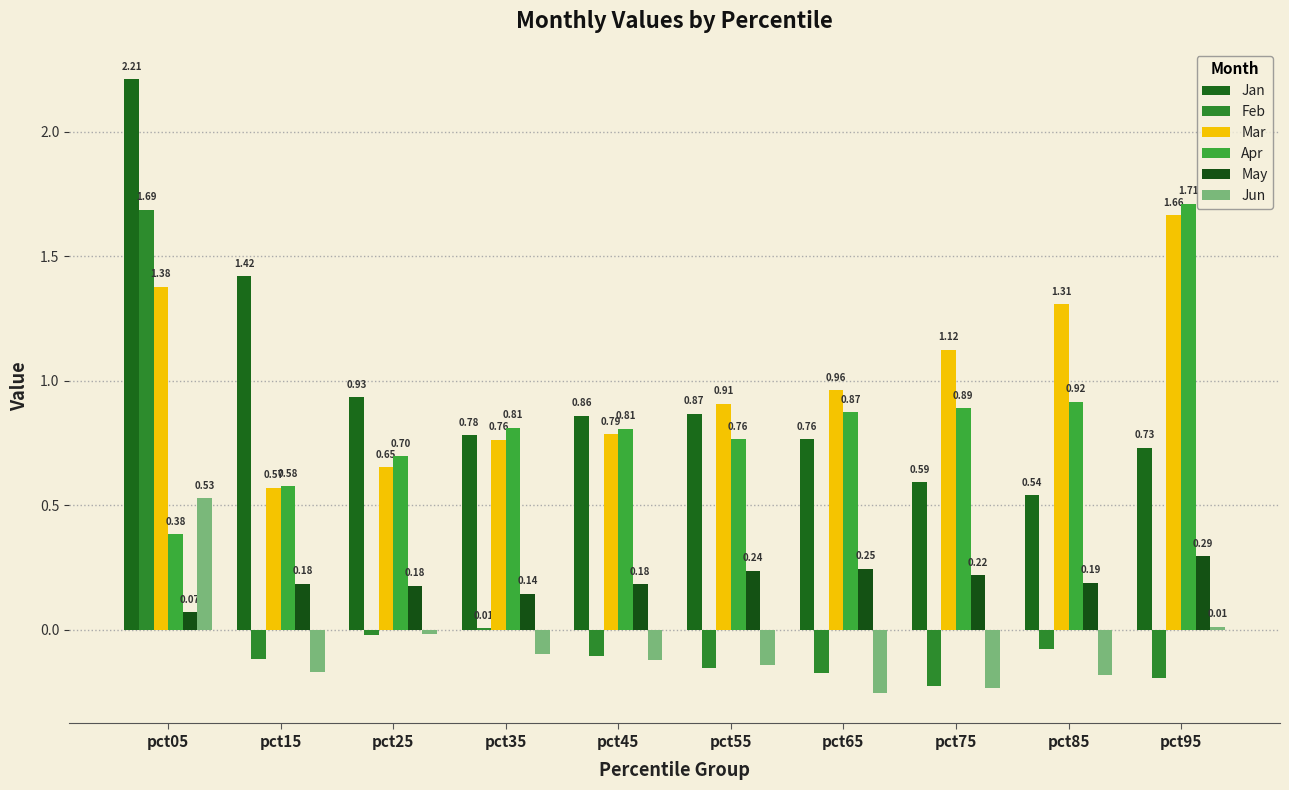

Which category has the lowest value across all series?

pct65